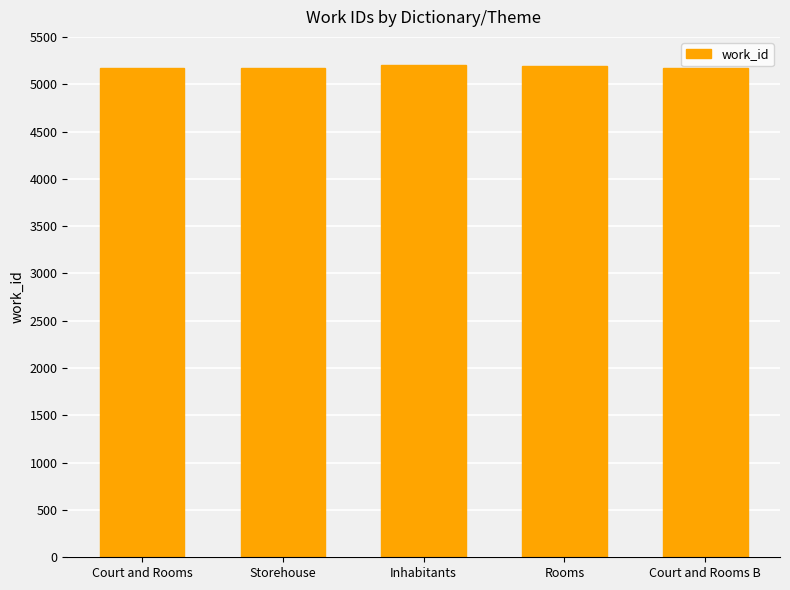

Is it true that the value at Court and Rooms B is 7366?

False